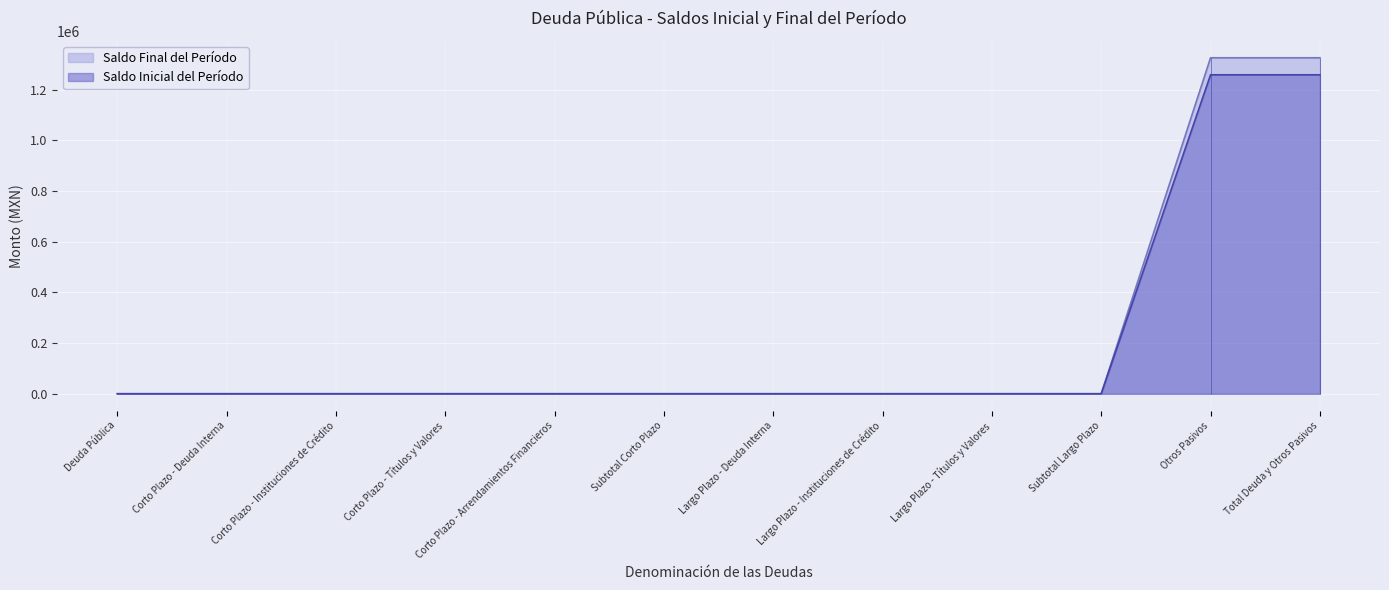

True or false: Saldo Inicial del Período has more than 2 points higher than both neighbors.

False